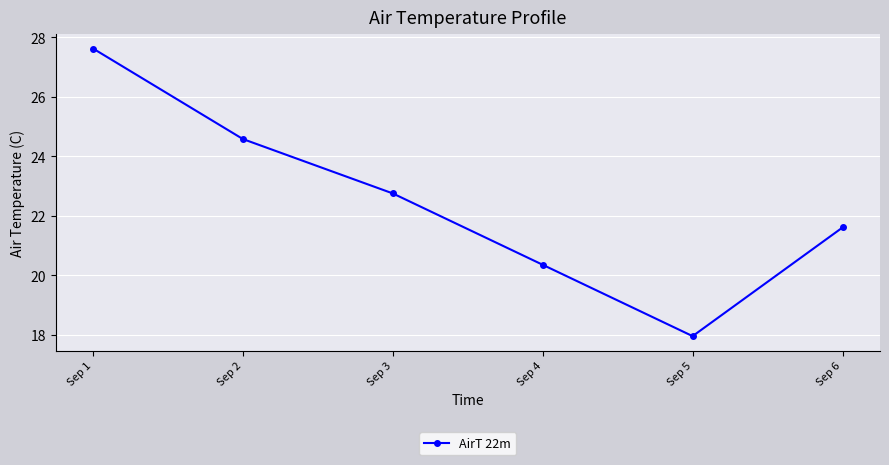

What is the value of the 6th point from the left?

21.6